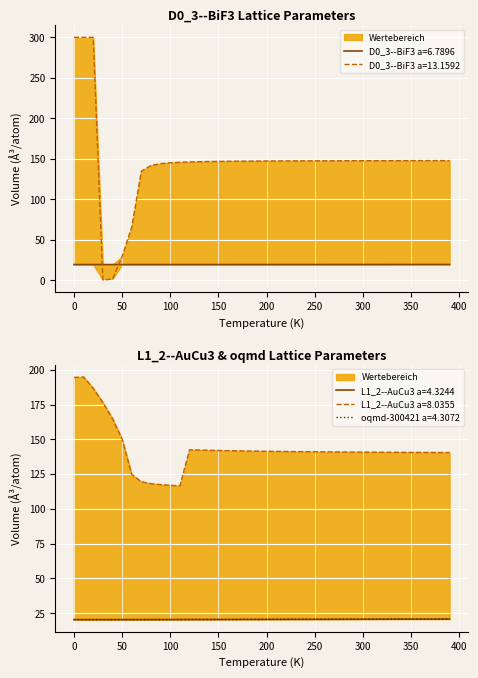

What is the maximum value for oqmd-300421 a=4.3072?

20.8